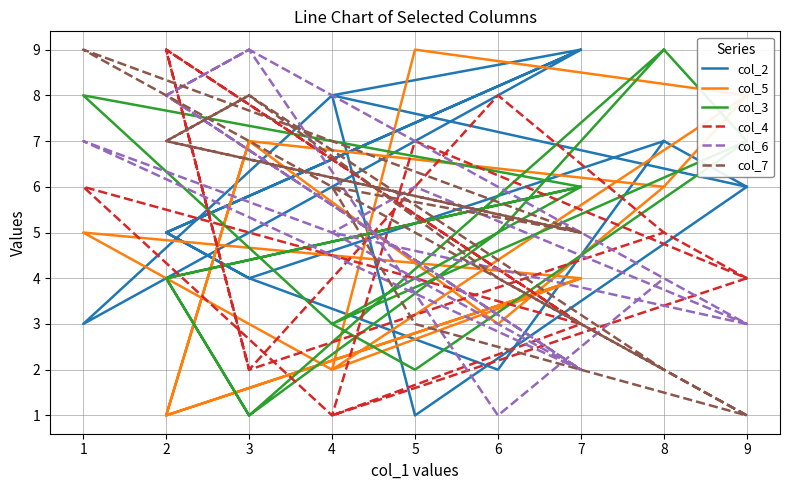

Reading left to right, extract all data points from this chart.

col_2: 6	8	9	5	4	7	6	1	8	3	9	5	4	2	7
col_5: 8	2	4	1	7	6	8	9	2	5	4	1	7	3	6
col_3: 7	3	6	4	1	9	7	2	3	8	6	4	1	5	9
col_4: 4	1	3	9	2	5	4	7	1	6	3	9	2	8	5
col_6: 3	5	2	8	9	4	3	6	5	7	2	8	9	1	4
col_7: 1	6	5	7	8	2	1	3	6	9	5	7	8	4	2